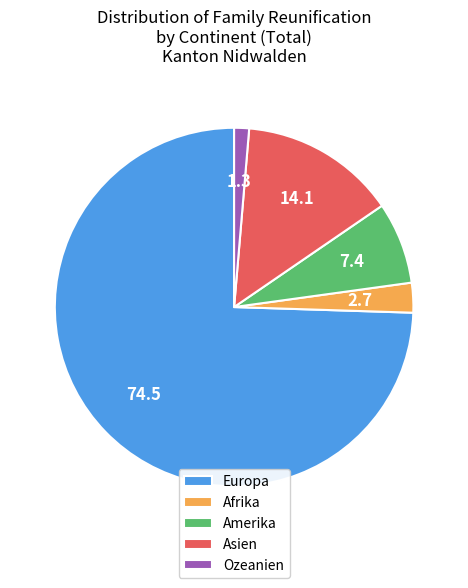

Which slice is the largest?

Europa